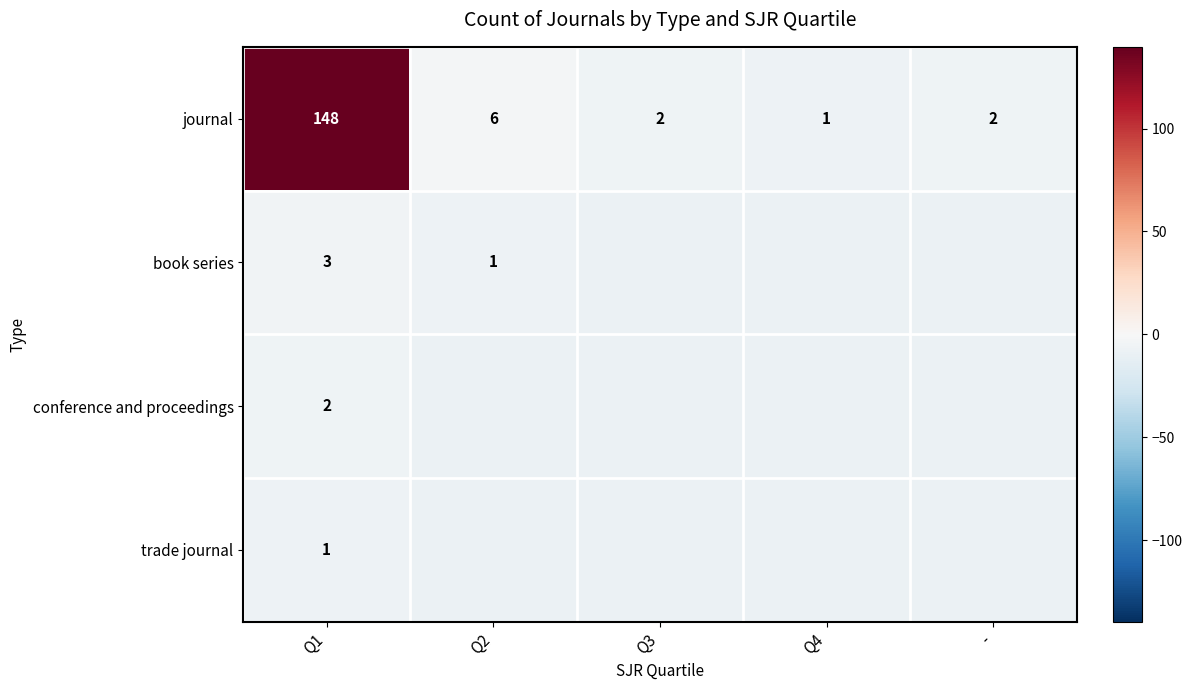

True or false: conference and proceedings has a value of -1.5 at Q1.

False